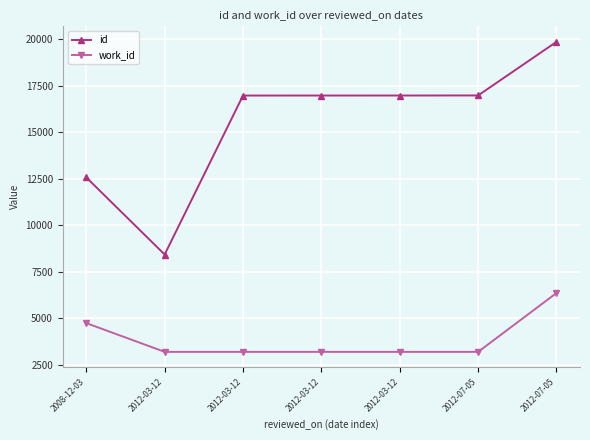

How many lines are shown in the chart?

2